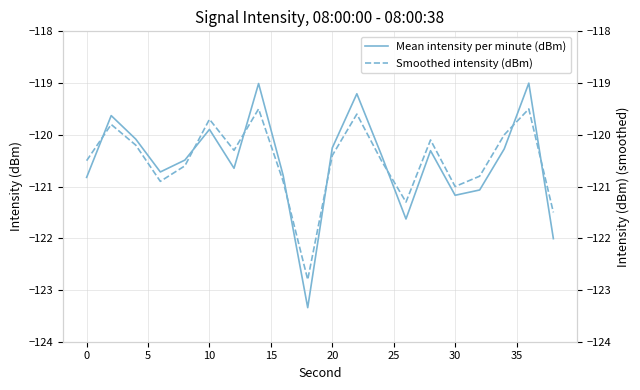

What is the lowest value of the Mean intensity per minute (dBm) series?

-123.3